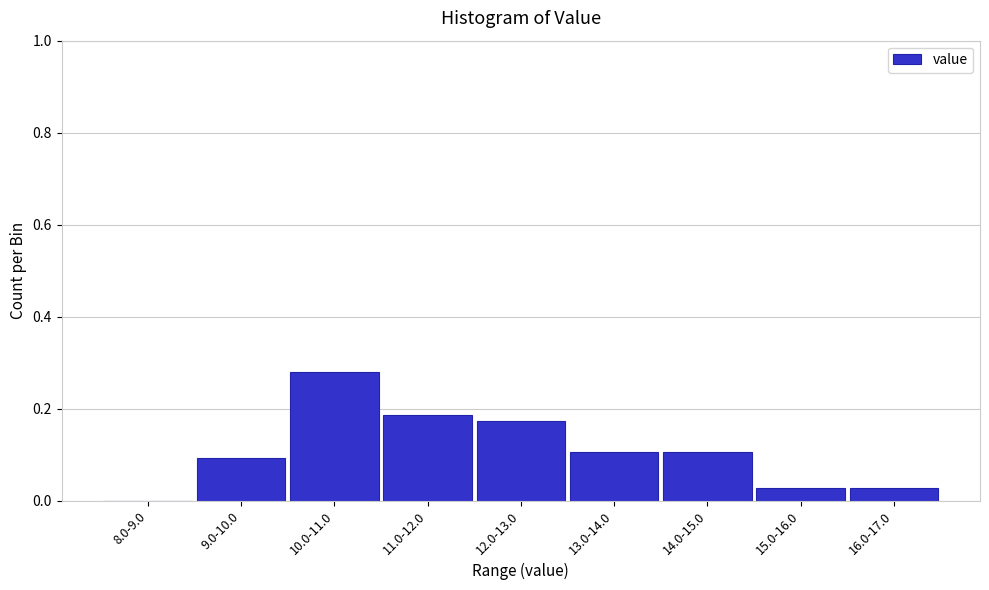

What is the change in value from 9.0-10.0 to 11.0-12.0?

+0.1